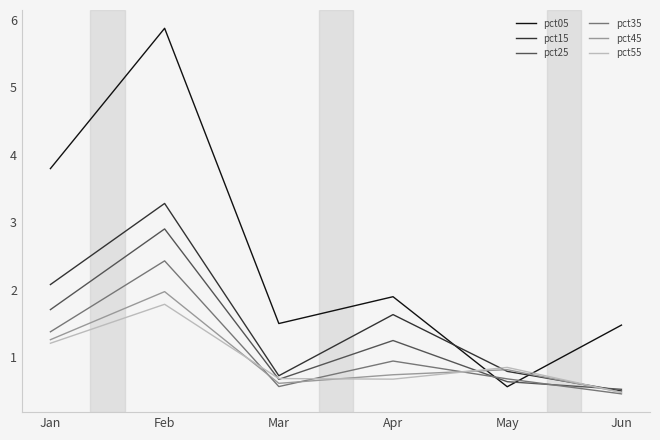

Is it true that pct55 equals 1.8 at Feb?

True